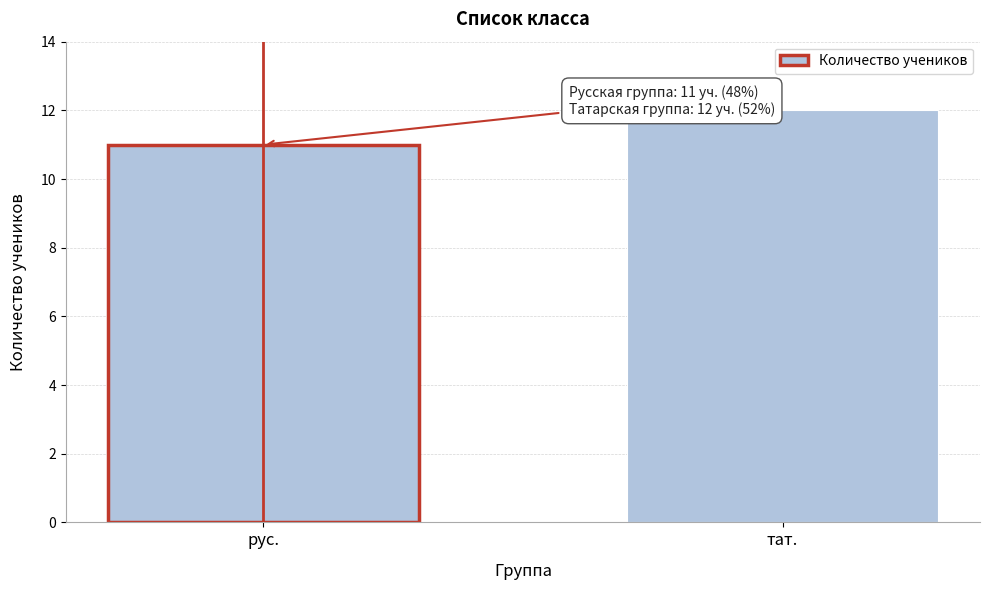

Reading left to right, what are all the values shown in this chart?

рус.=11	тат.=12